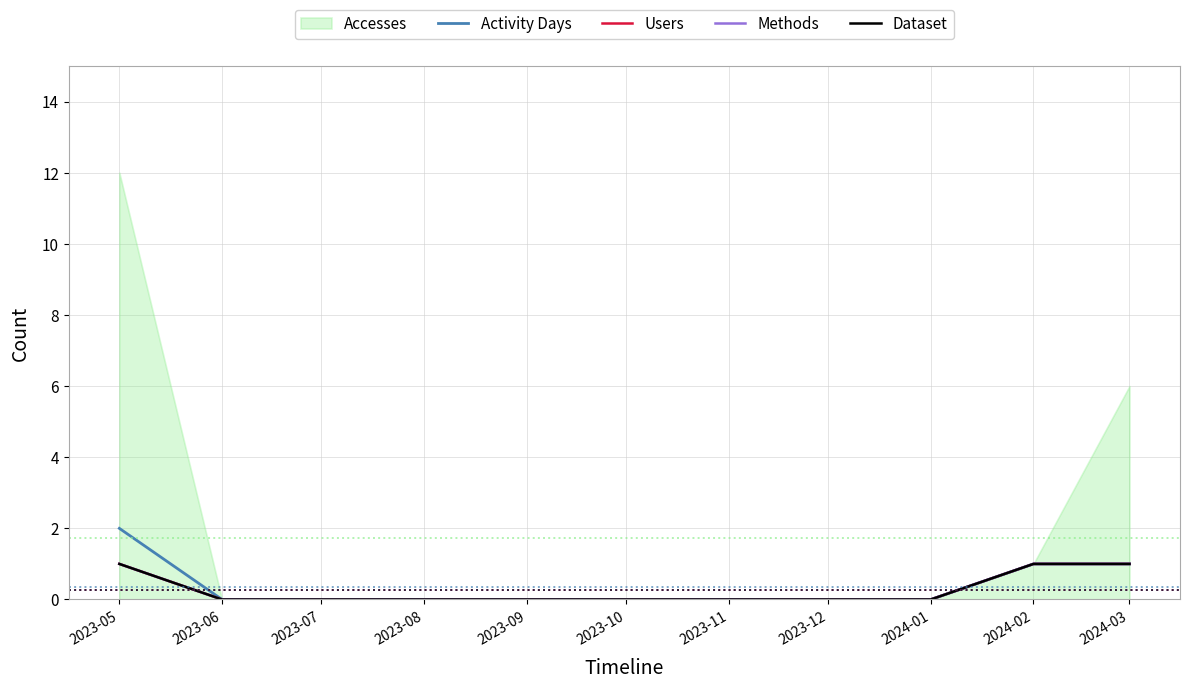

What is the difference between the maximum and minimum values in the Activity Days series?

2